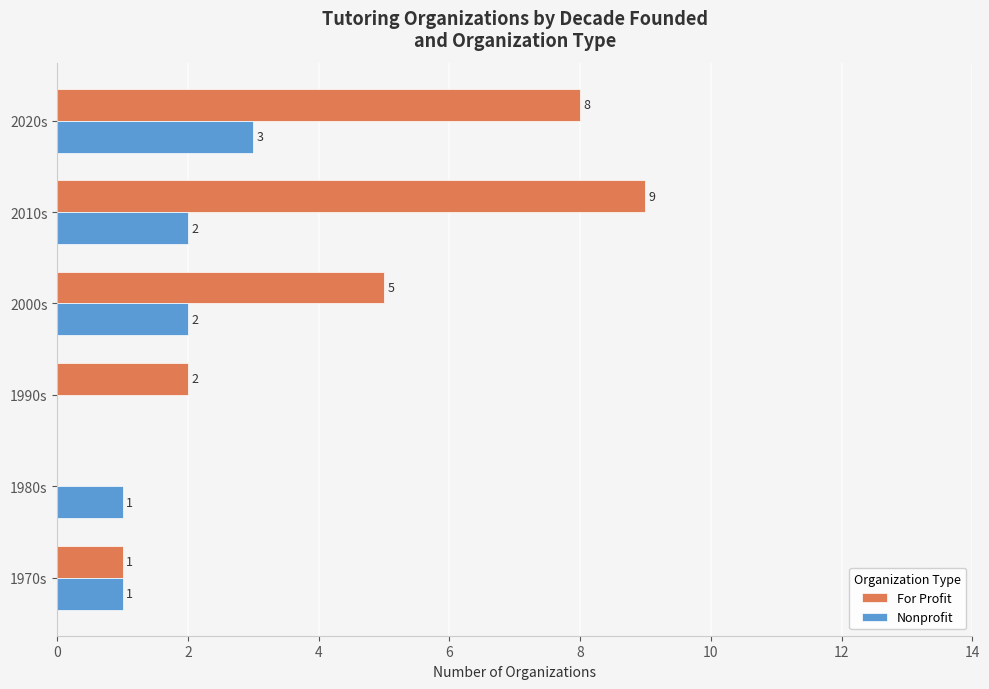

Is it true that For Profit equals 1 at 1970s?

True